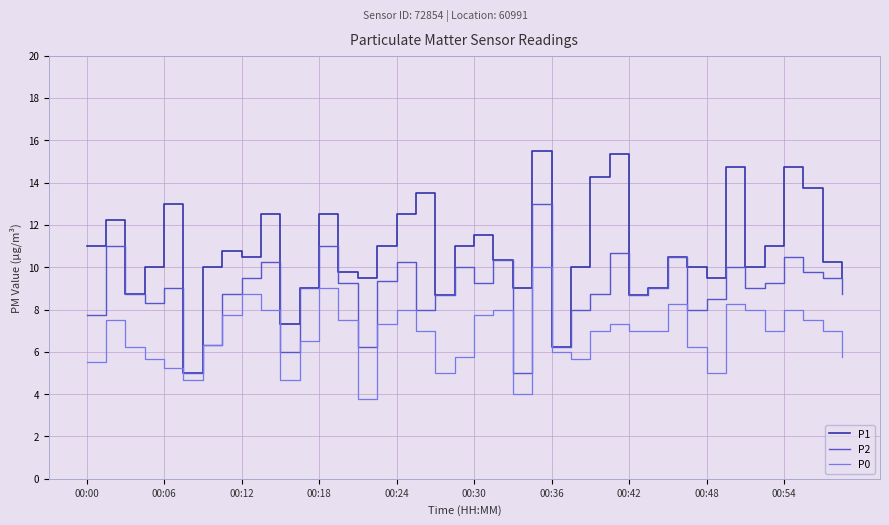

What are all the series names shown in the legend?

P1, P2, P0